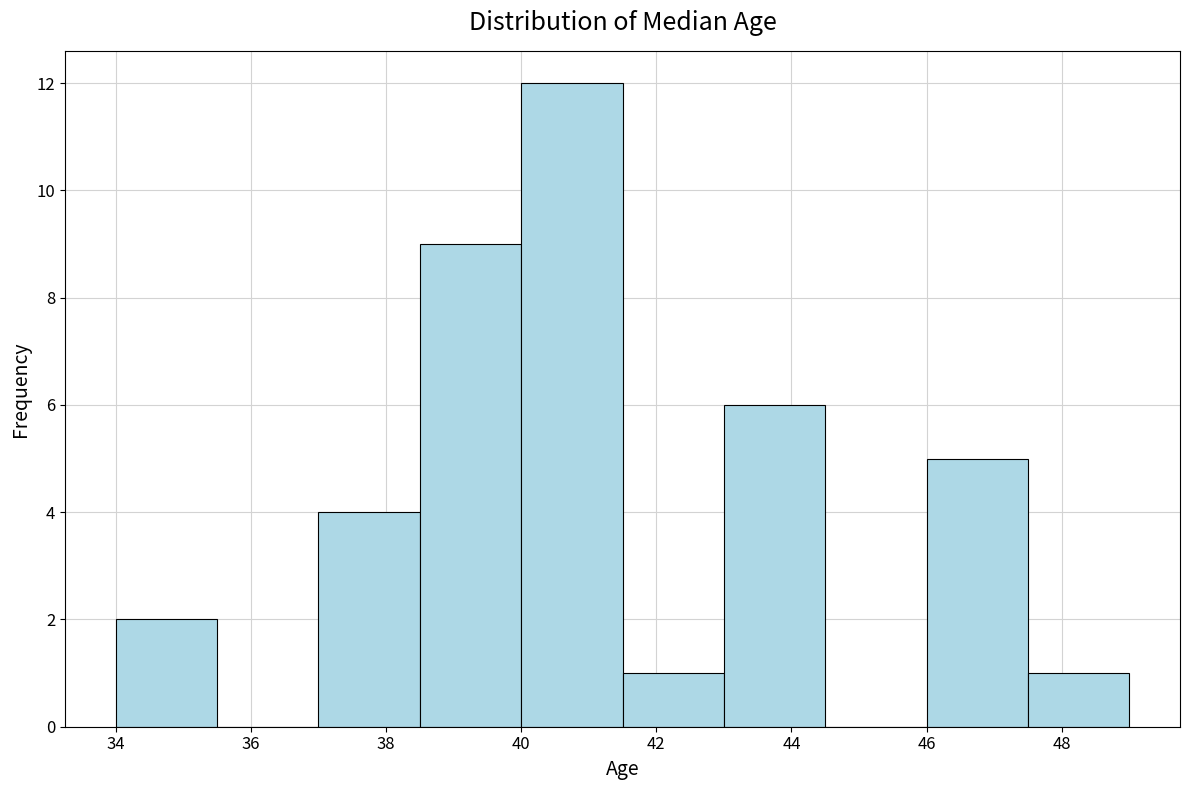

Over which range of the x-axis is the bar tallest?

40.0 to 41.5